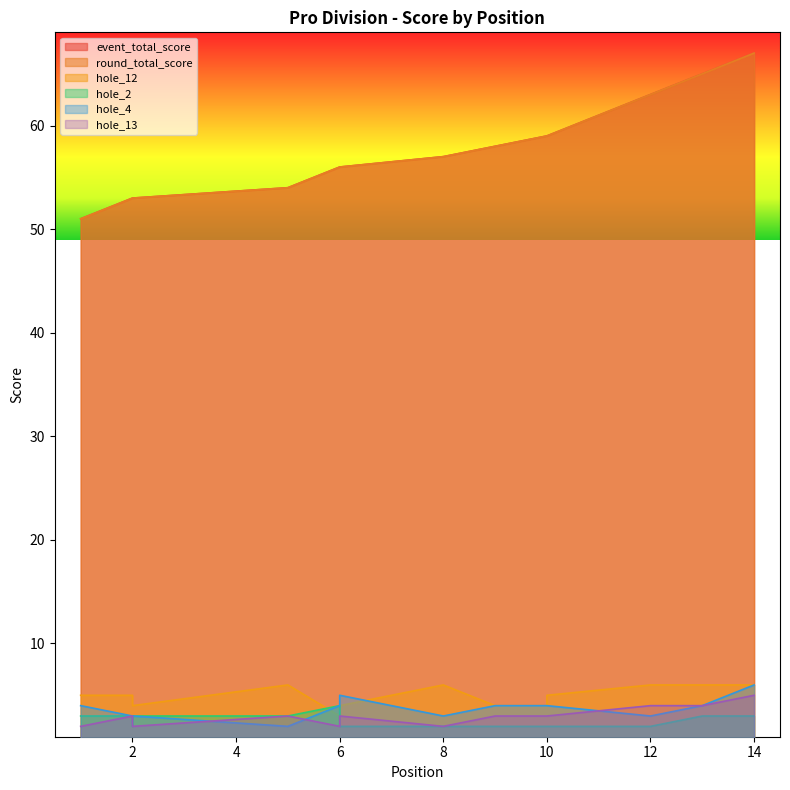

Where is hole_12 nearest to the value 4?

2